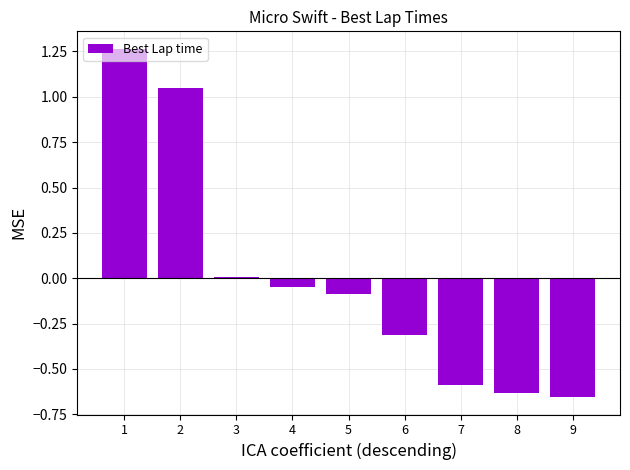

List the labels in order of value, largest first.

1, 2, 3, 4, 5, 6, 7, 8, 9